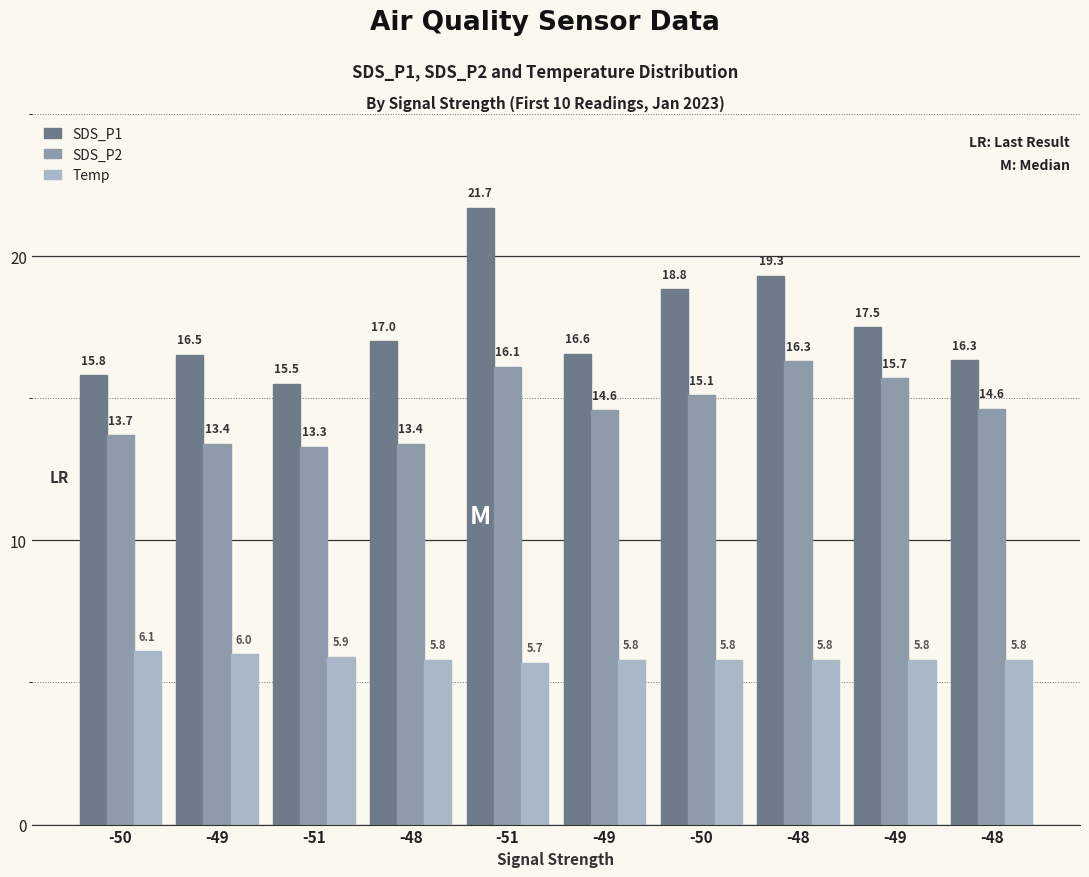

List the series in order of their peak value, highest first.

SDS_P1, SDS_P2, Temp